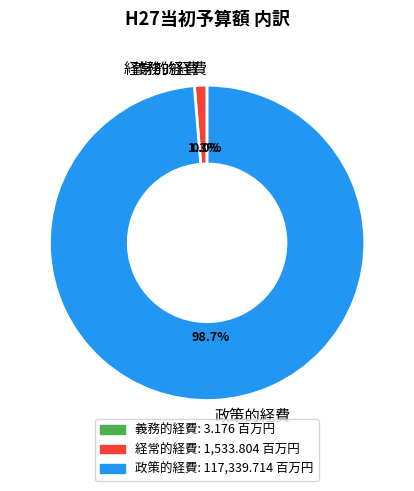

Which has a higher value, 経常的経費 or 政策的経費?

政策的経費